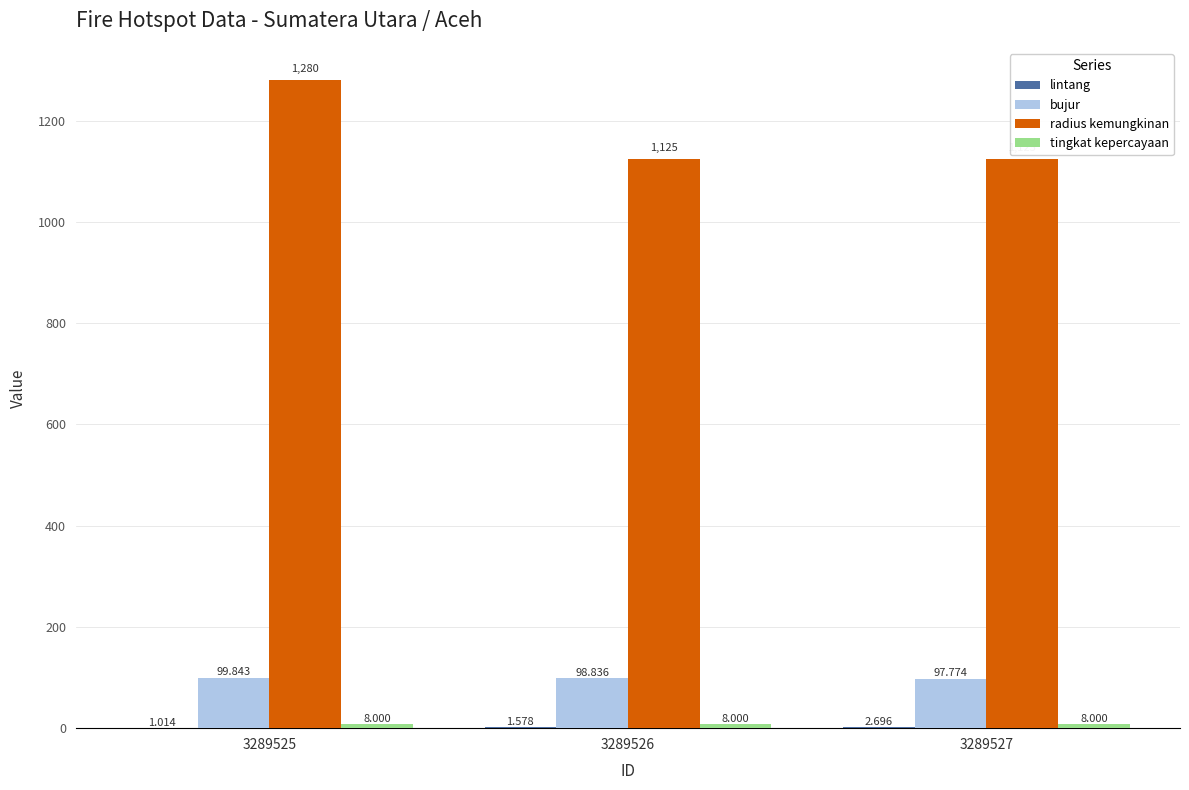

Which series has the largest total across all categories?

radius kemungkinan